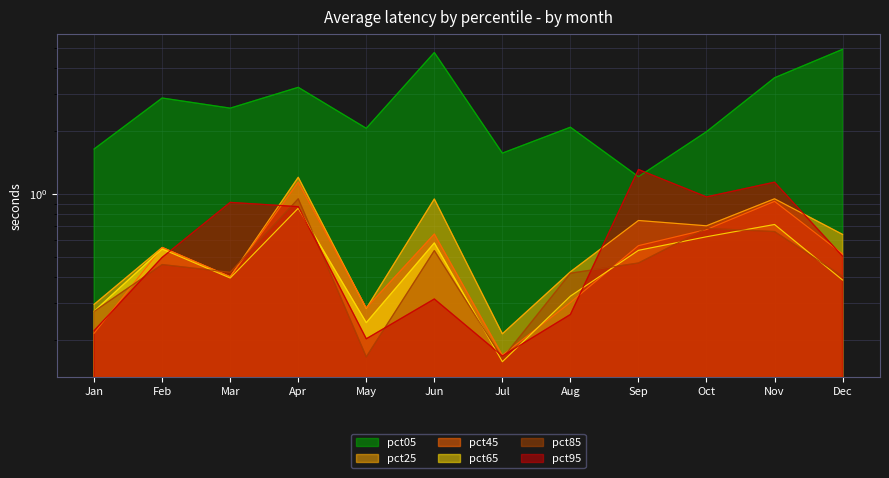

Does the chart display data point markers on the line(s)?

No